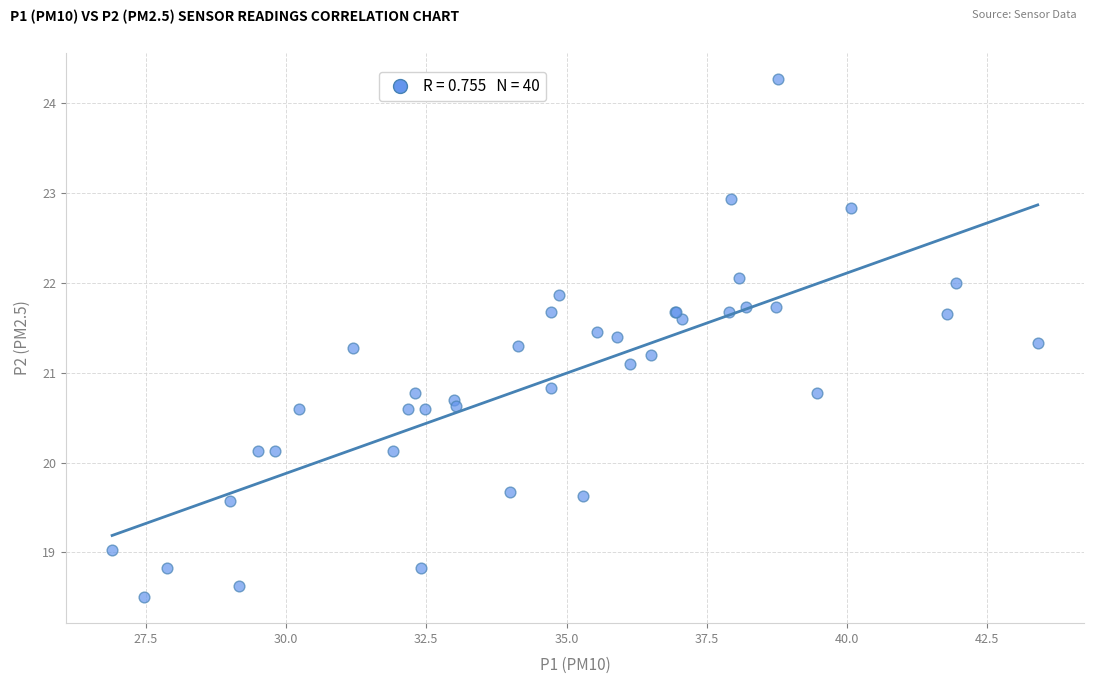

What Y value in the scatter plot is closest to 21?

21.1